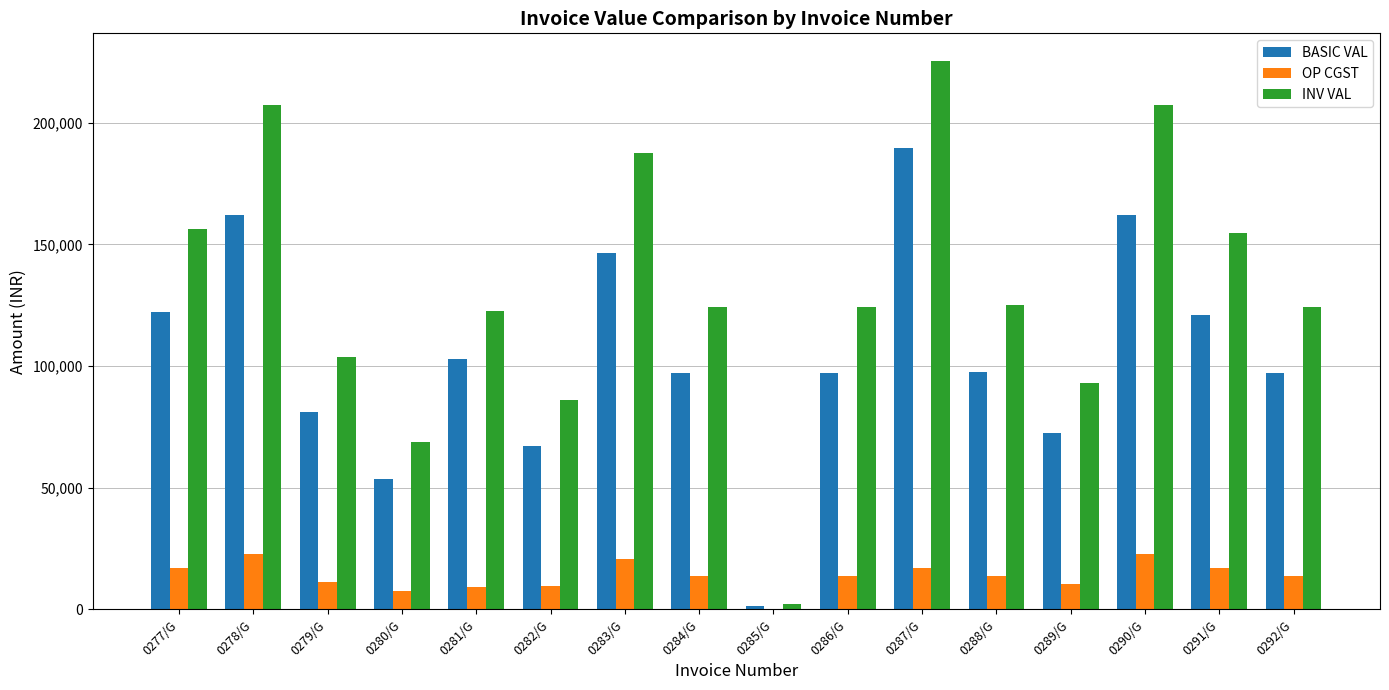

Is it true that BASIC VAL equals 1514.2 at 0285/G?

True